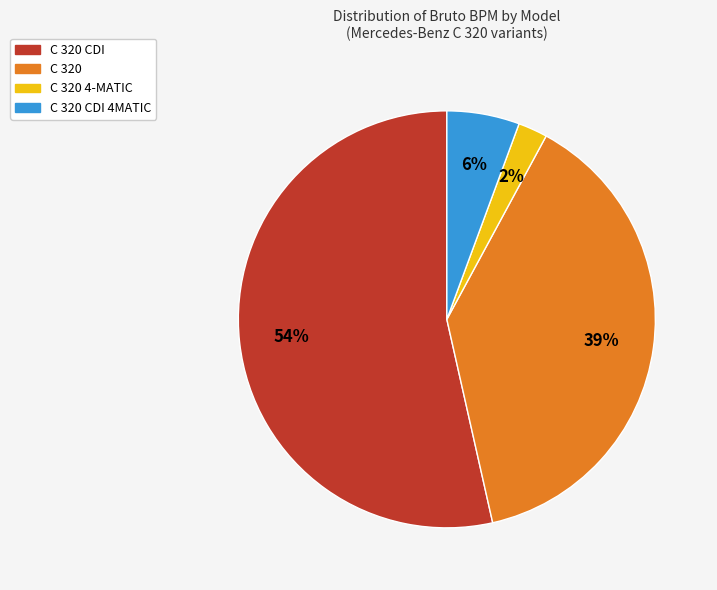

Which category has the smallest portion of the pie?

C 320 4-MATIC